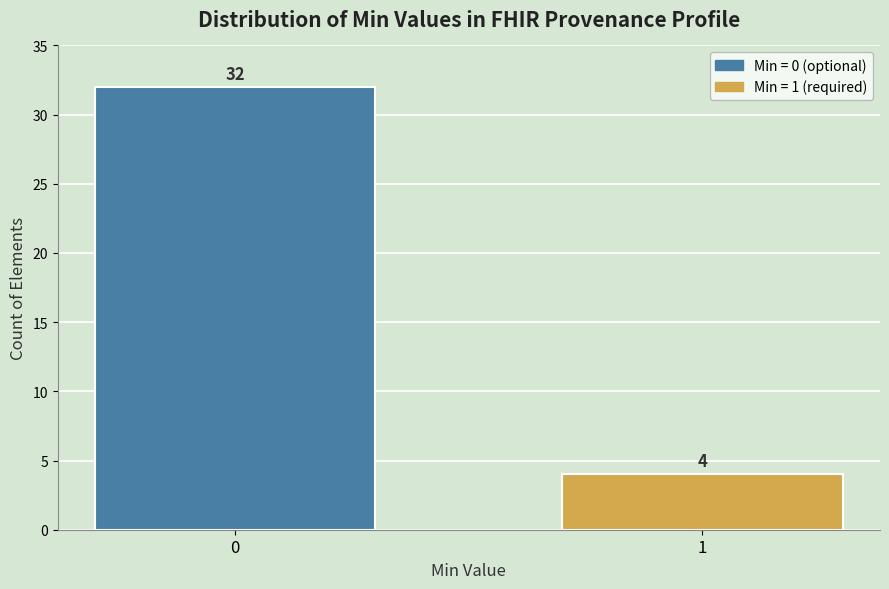

Reading left to right, what are all the values shown in this chart?

32	4